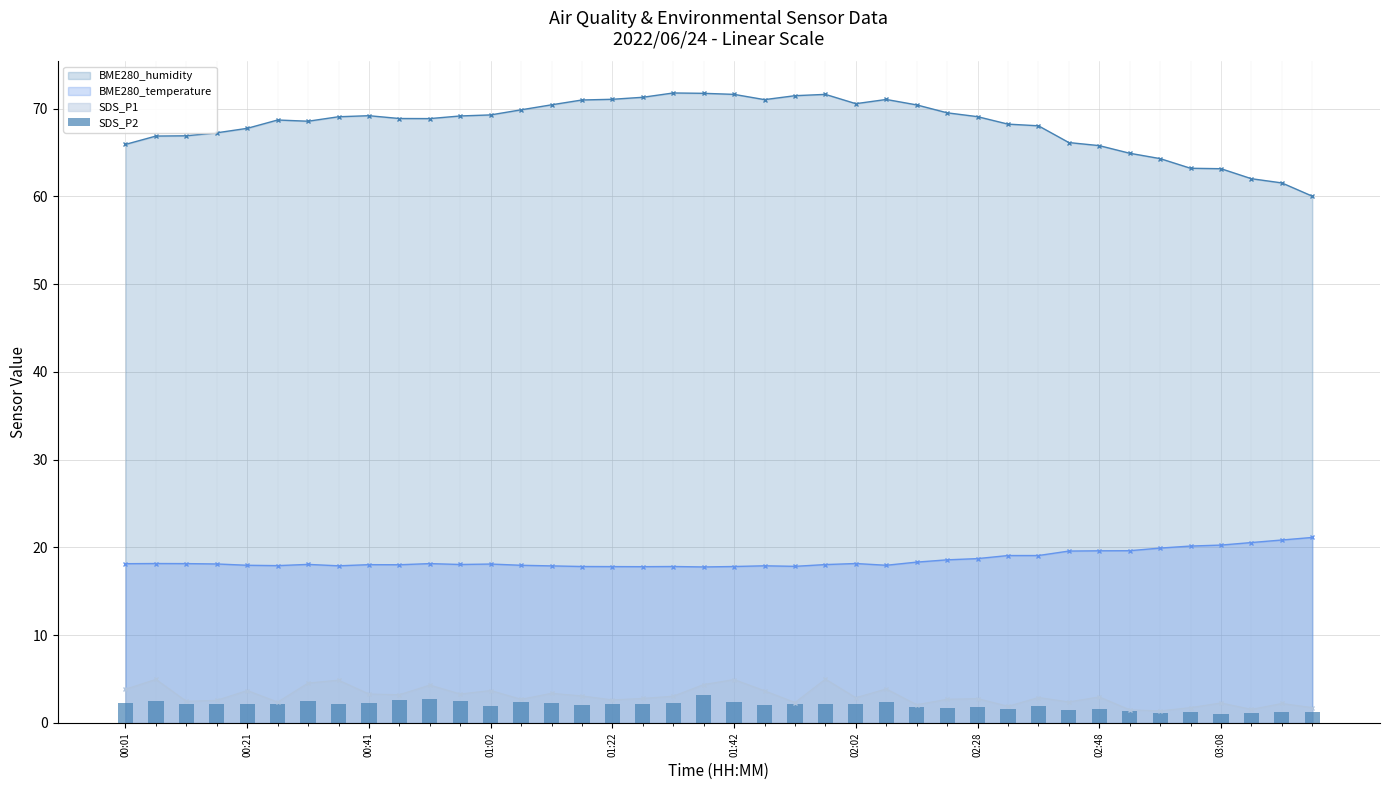

What position from the right is 31?

9